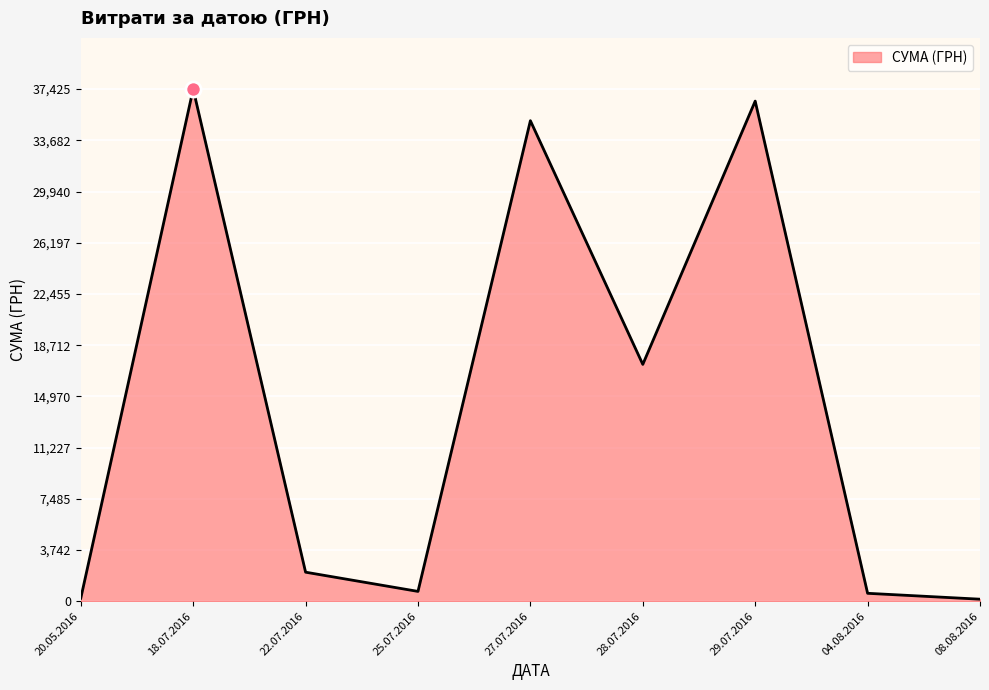

What is the ratio of the value at 18.07.2016 to the value at 27.07.2016?

1.1